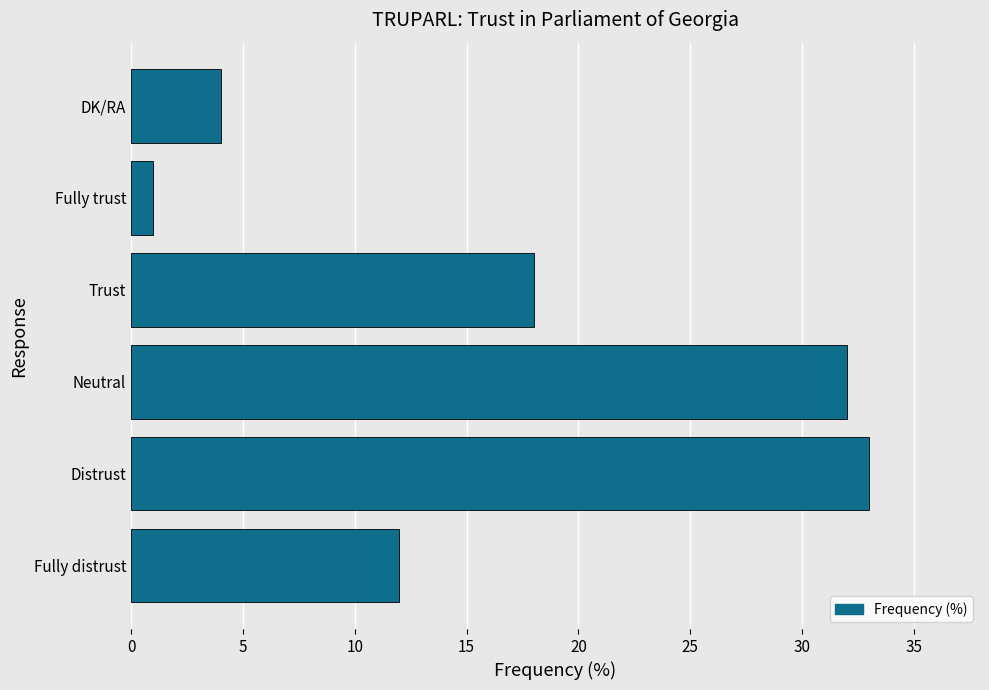

Does the chart contain any negative values?

No